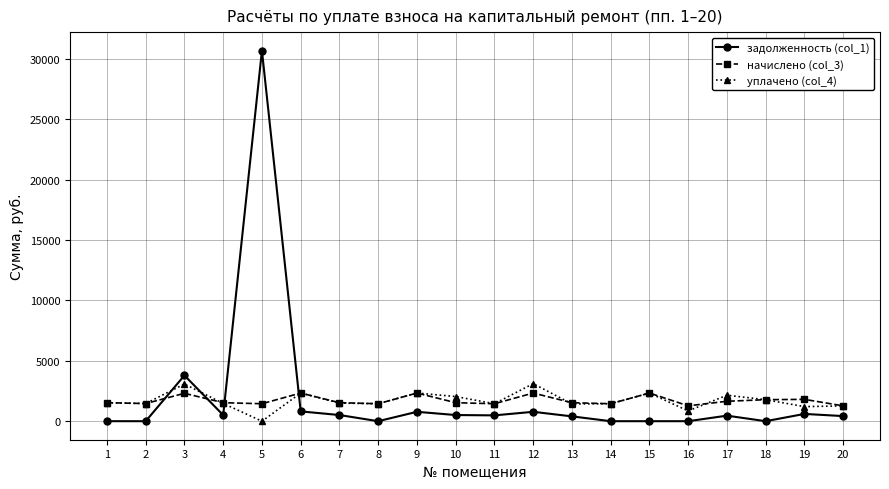

How many intersections are there between уплачено (col_4) and задолженность (col_1)?

4